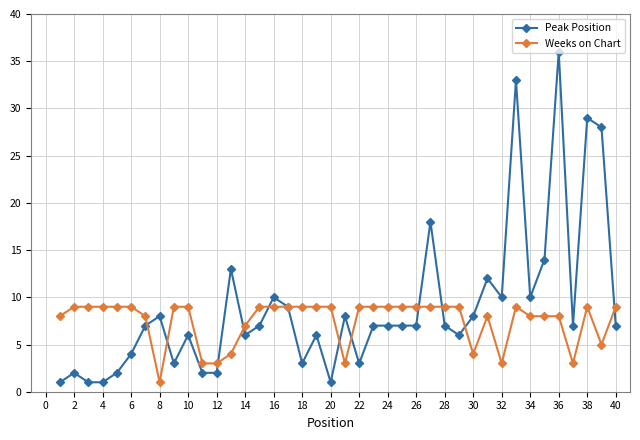

True or false: Peak Position has more than 2 points higher than both neighbors.

True